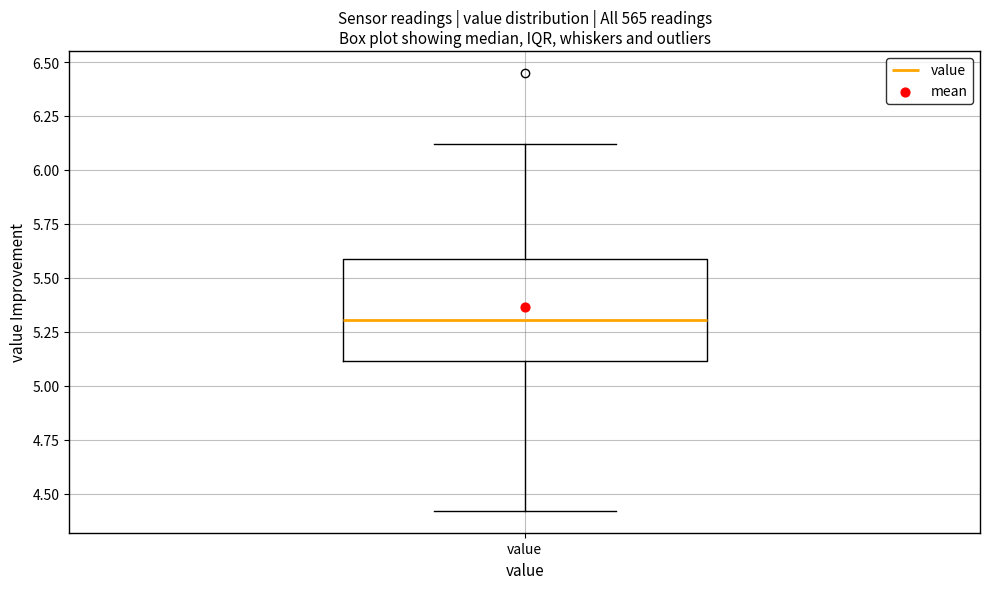

Transcribe this box plot: give where the median line is, the range the box spans, and where the two whiskers end, as read against the y-axis. The values are not printed on the chart, so give them approximately, as read against the axis.

median 5.3, box 5.1 to 5.6, whiskers 4.4 to 6.1